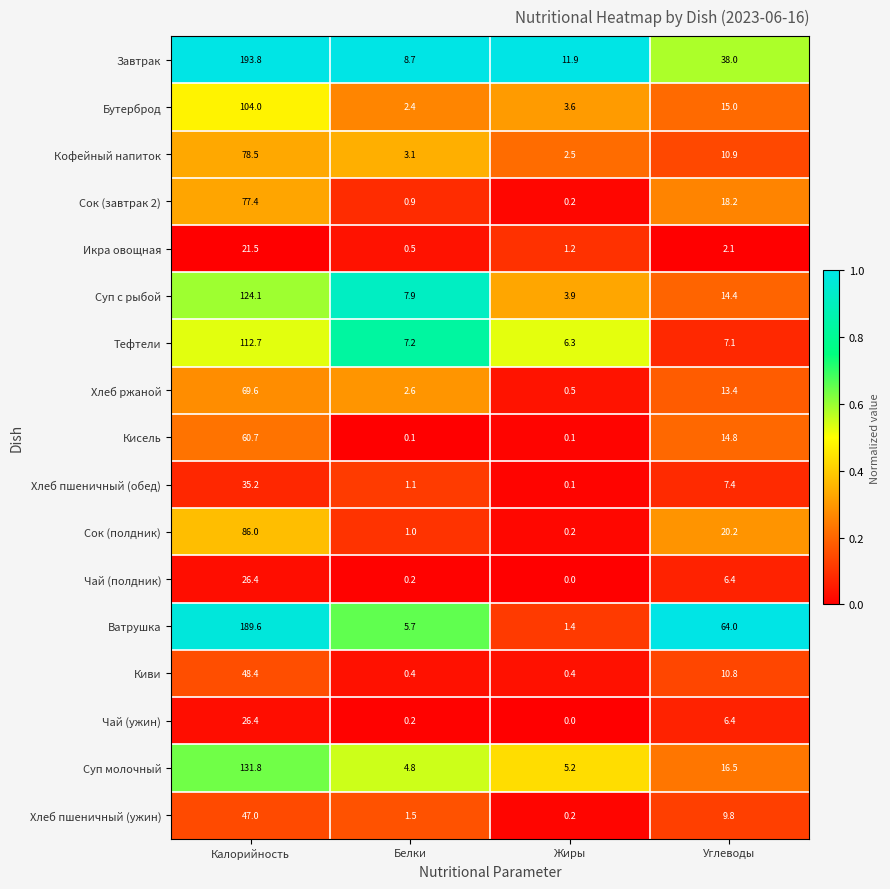

What is the total value across all series at Жиры?

37.7